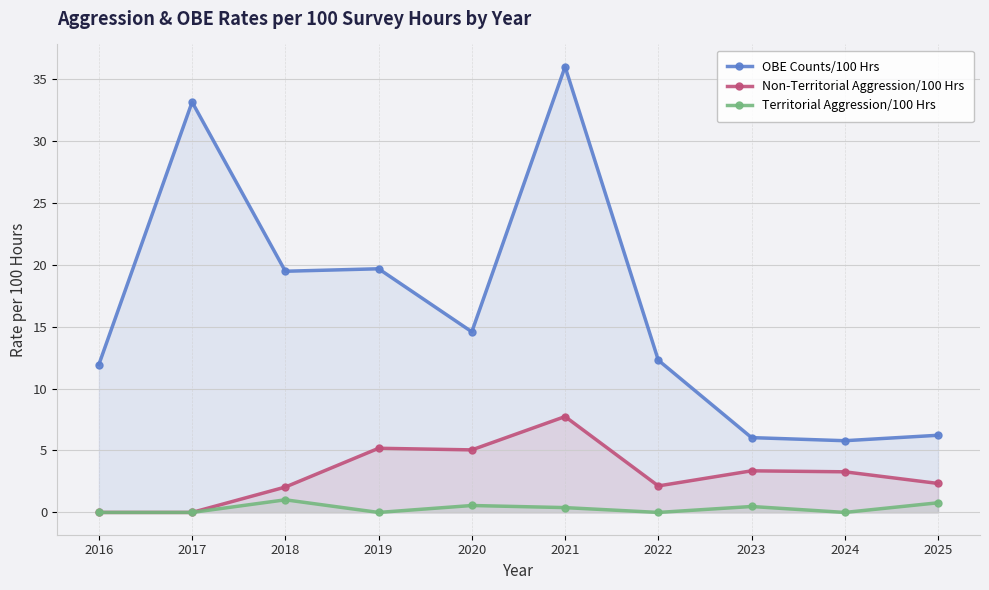

Is it true that Territorial Aggression/100 Hrs equals 0.1 at 2021?

False